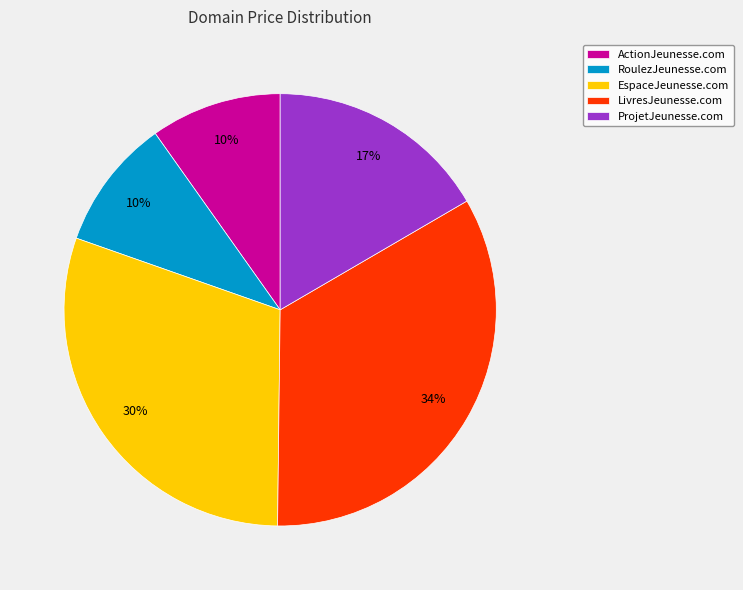

Count the number of slices in the pie.

5